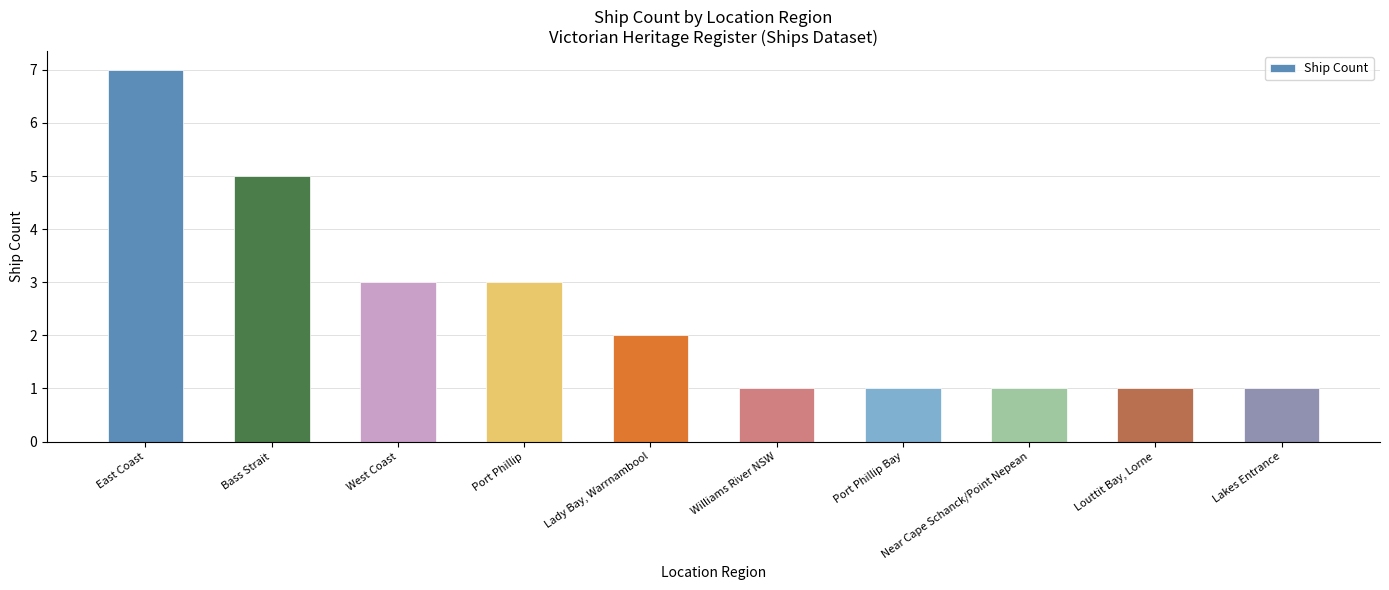

Read the value at Bass Strait.

5